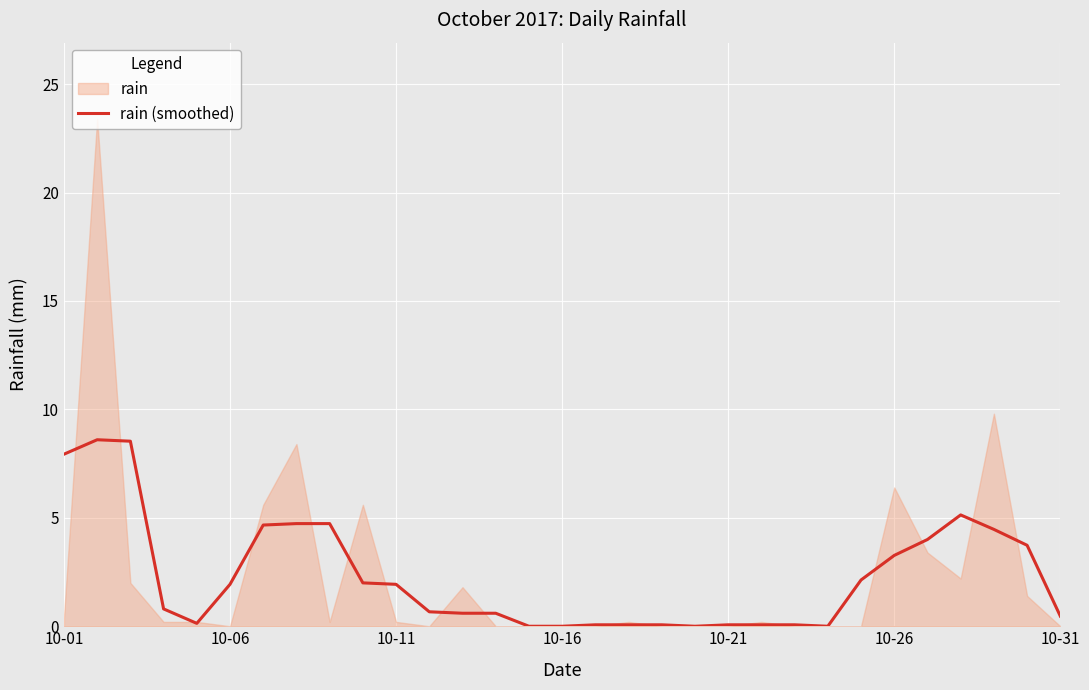

What is the highest value of the rain (smoothed) series?

8.6